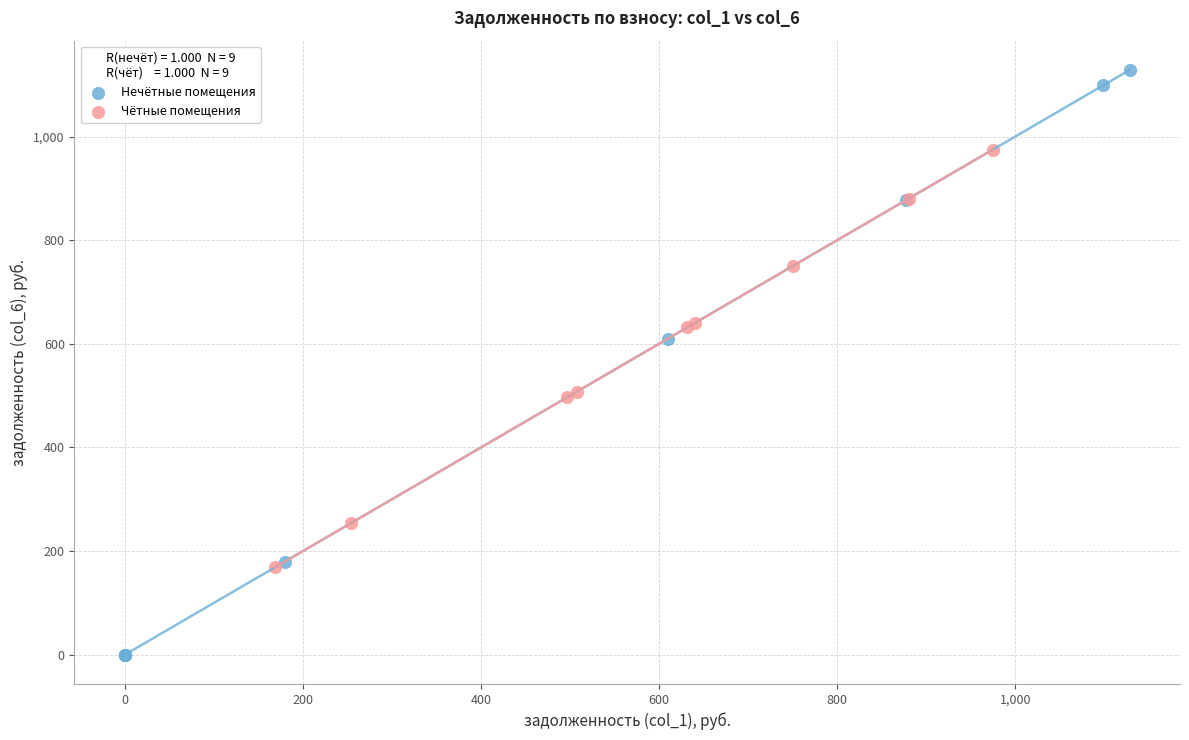

Which series has the widest spread of Y values?

Нечётные помещения